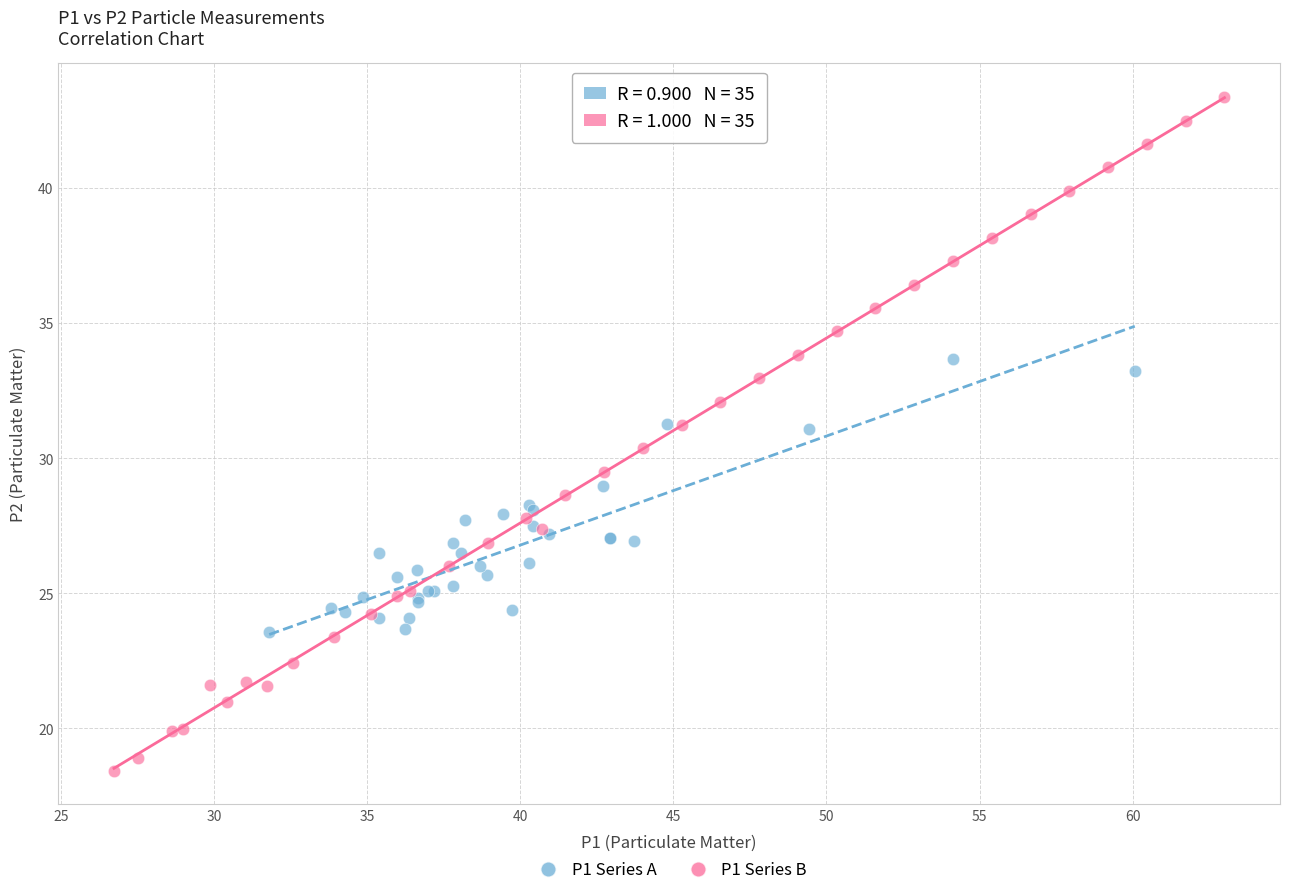

Which series contains the lowest Y value?

P1 Series B